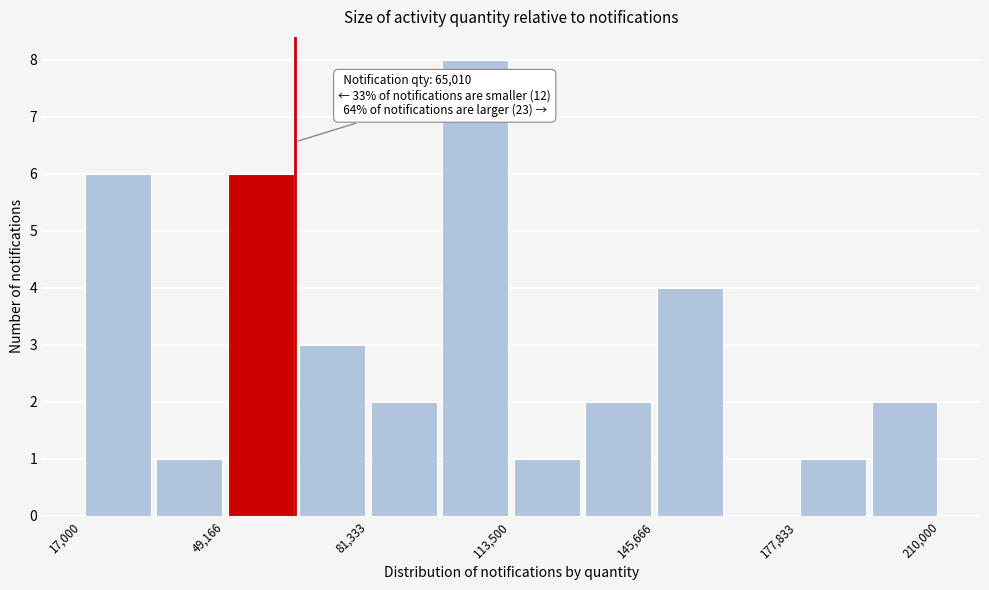

Around what value on the x-axis is the tallest bar? Give the approximate position of its centre, as read against the axis.

105000